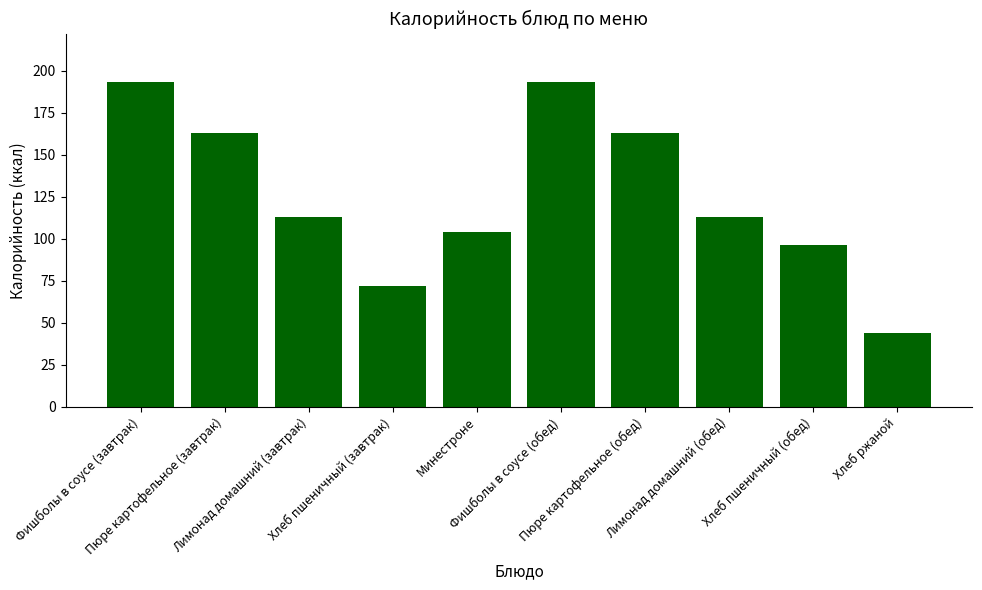

How many series are shown in this chart?

1